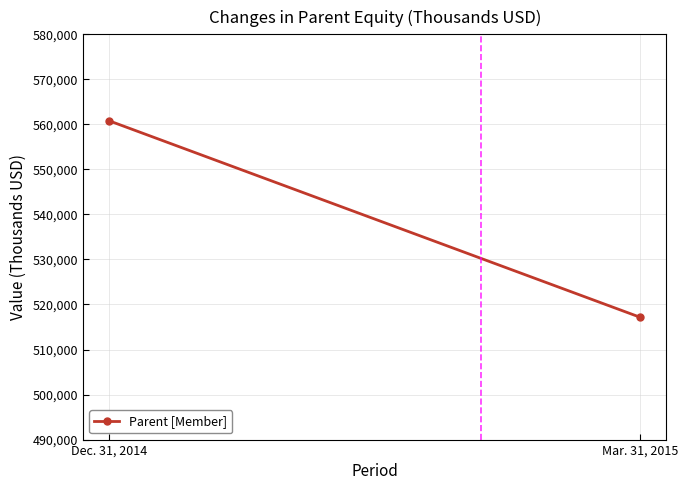

Reading right to left, extract all data points from this chart.

Mar. 31, 2015=517180	Dec. 31, 2014=560772